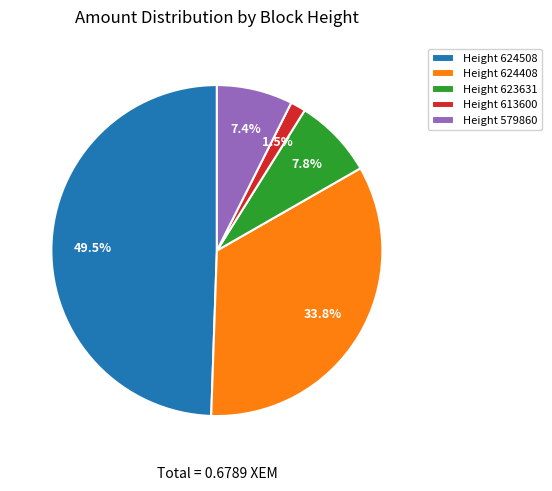

What percentage is the Height 579860 slice, to the nearest percent?

7%